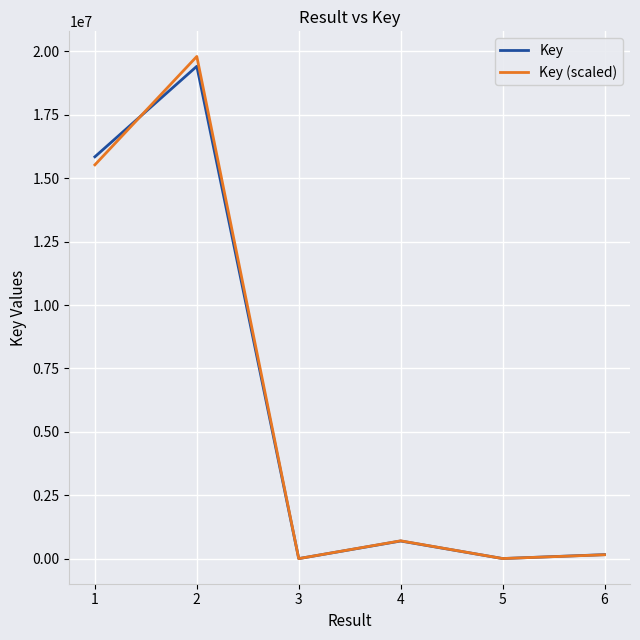

Where is the first local maximum for Key (scaled)?

2